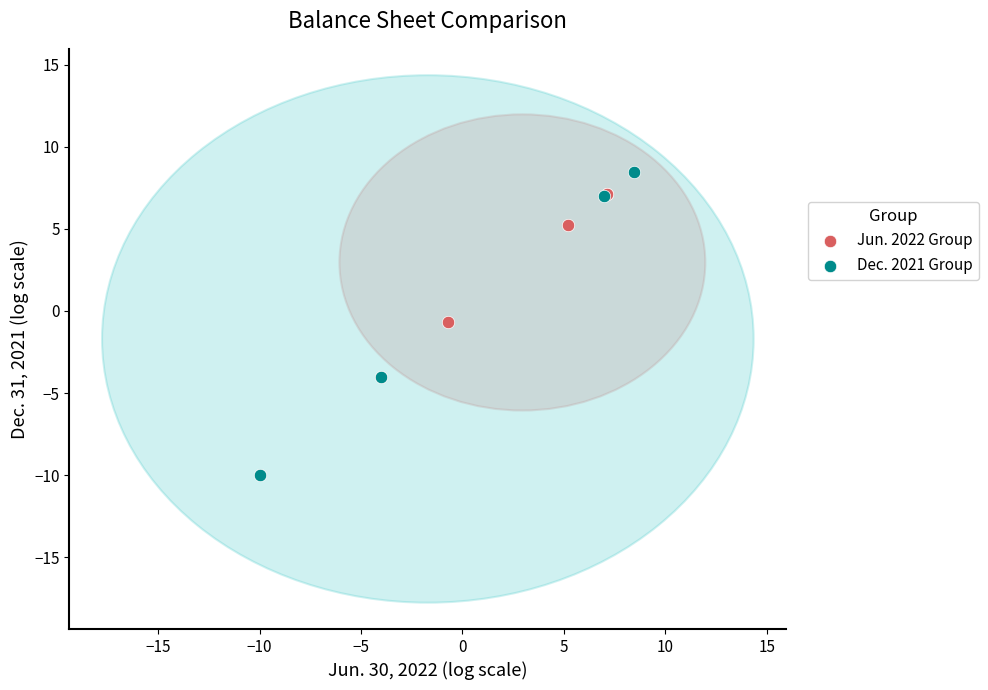

Which series has the widest spread of Y values?

Dec. 2021 Group